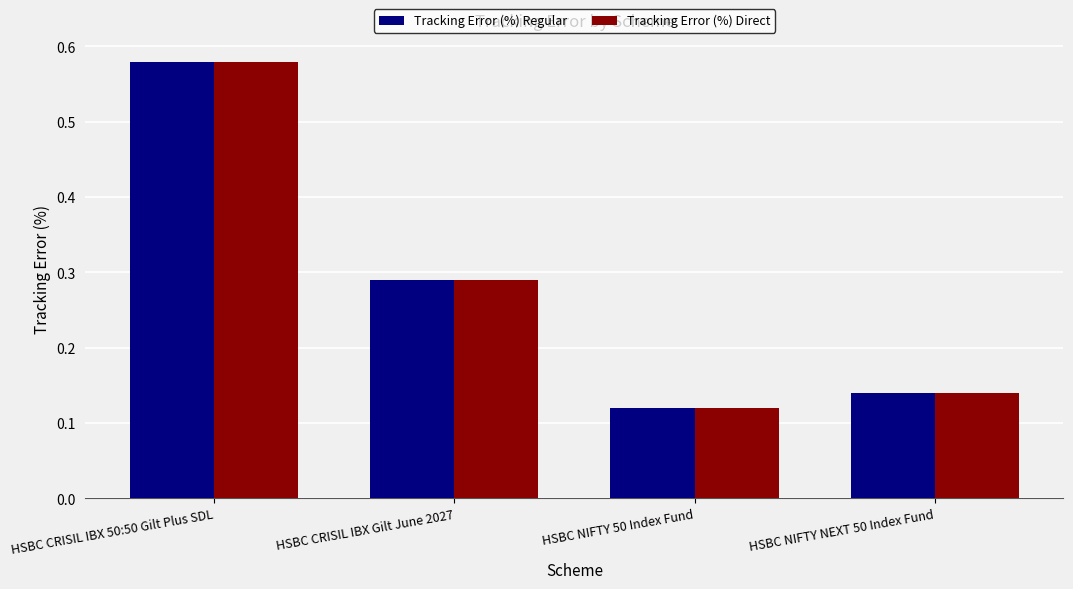

Does the chart contain stacked bars?

No